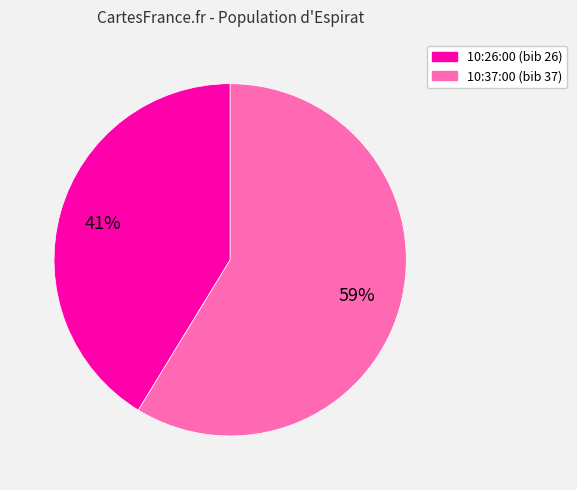

Is it true that 10:37:00 is 44% of the pie?

False